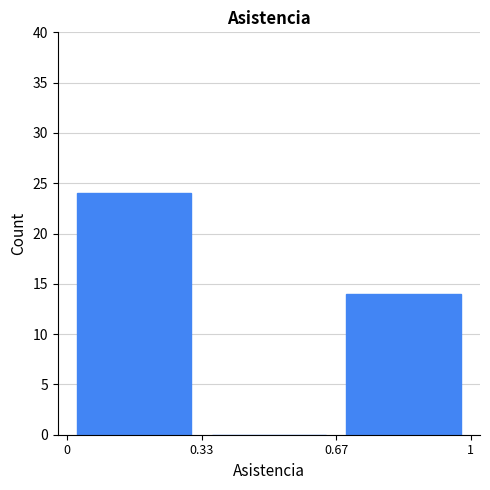

Reading left to right, list every bar in this chart as the range it spans on the x-axis followed by its height. The values are not printed on the chart, so give them approximately, as read against the axis.

0 to 0.33: 24
0.33 to 0.67: 0
0.67 to 1: 14